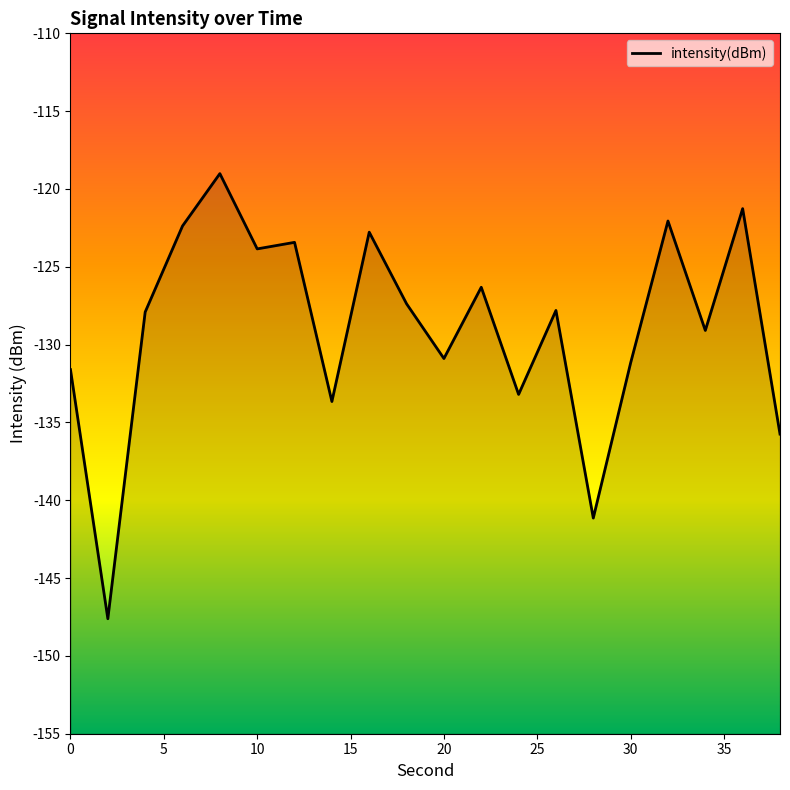

Count the number of data series in this chart.

1